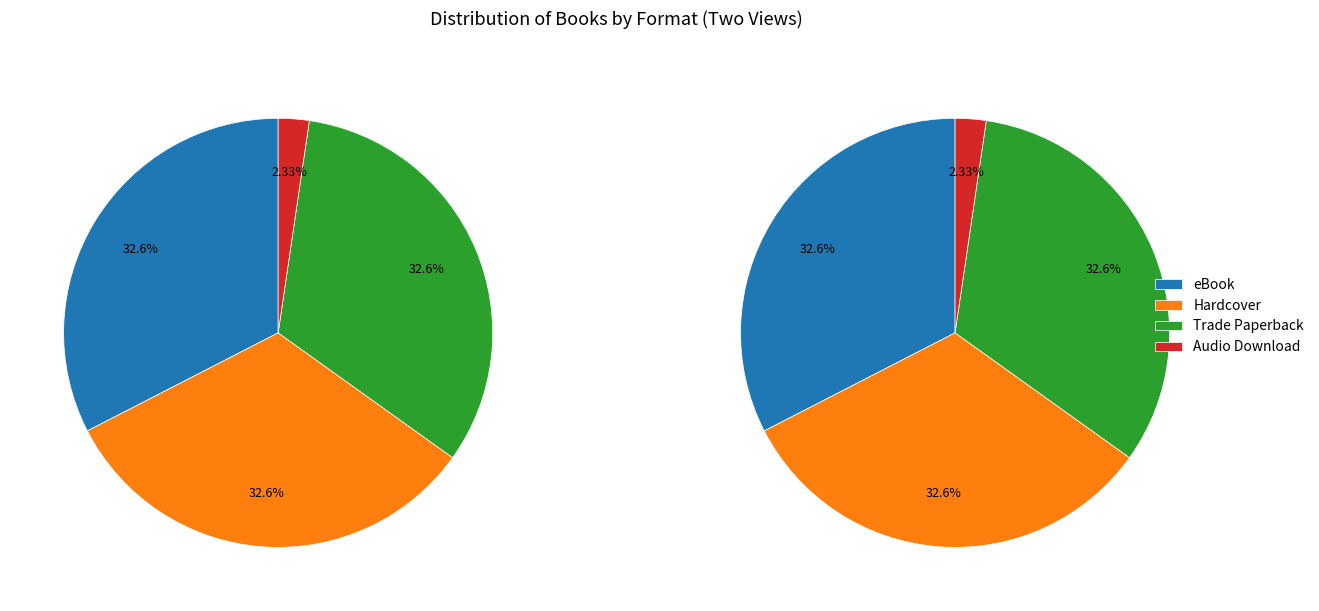

Is it true that Trade Paperback is 44% of the pie?

False